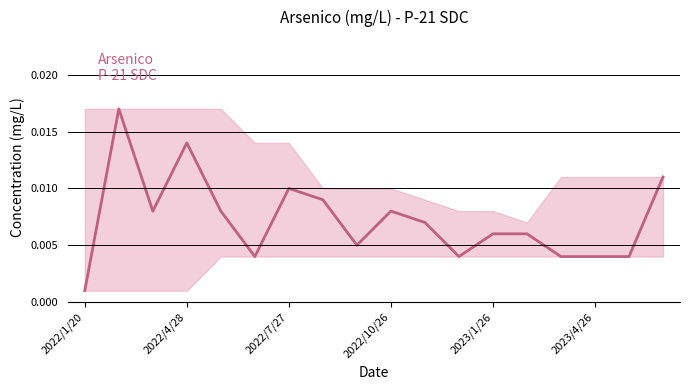

How many series are shown in this chart?

1